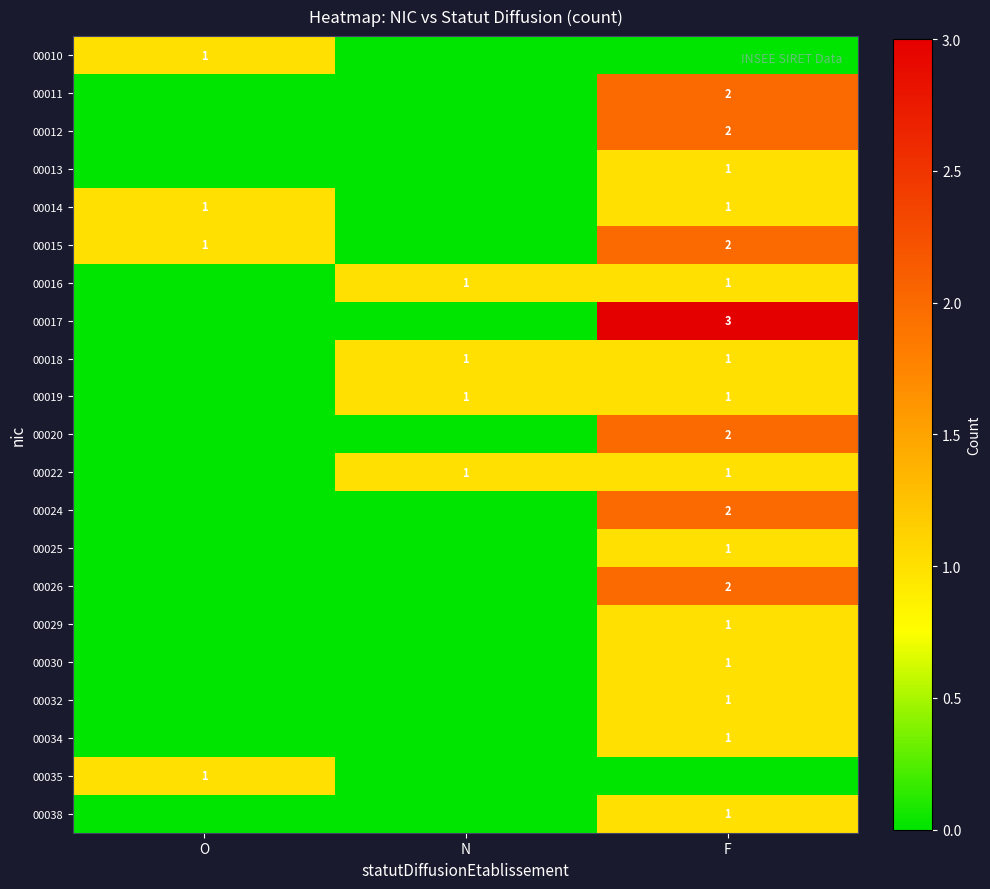

The value of 00012 at F is 3. True or false?

False